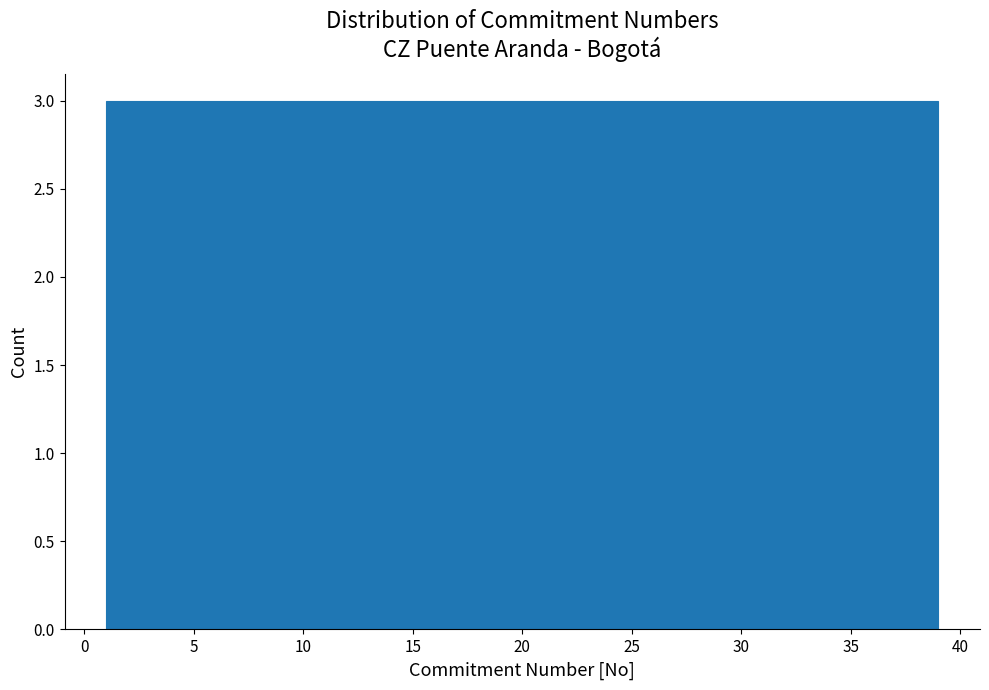

Reading left to right, transcribe this chart: for each bar, give the range it covers on the x-axis and its height. Neither the bar edges nor the heights are printed on the chart, so give them approximately, as read against the axes.

1.0 to 4.0: 3
4.0 to 7.0: 3
7.0 to 10.0: 3
10.0 to 12.5: 3
12.5 to 15.5: 3
15.5 to 18.5: 3
18.5 to 21.5: 3
21.5 to 24.5: 3
24.5 to 27.5: 3
27.5 to 30.0: 3
30.0 to 33.0: 3
33.0 to 36.0: 3
36.0 to 39.0: 3